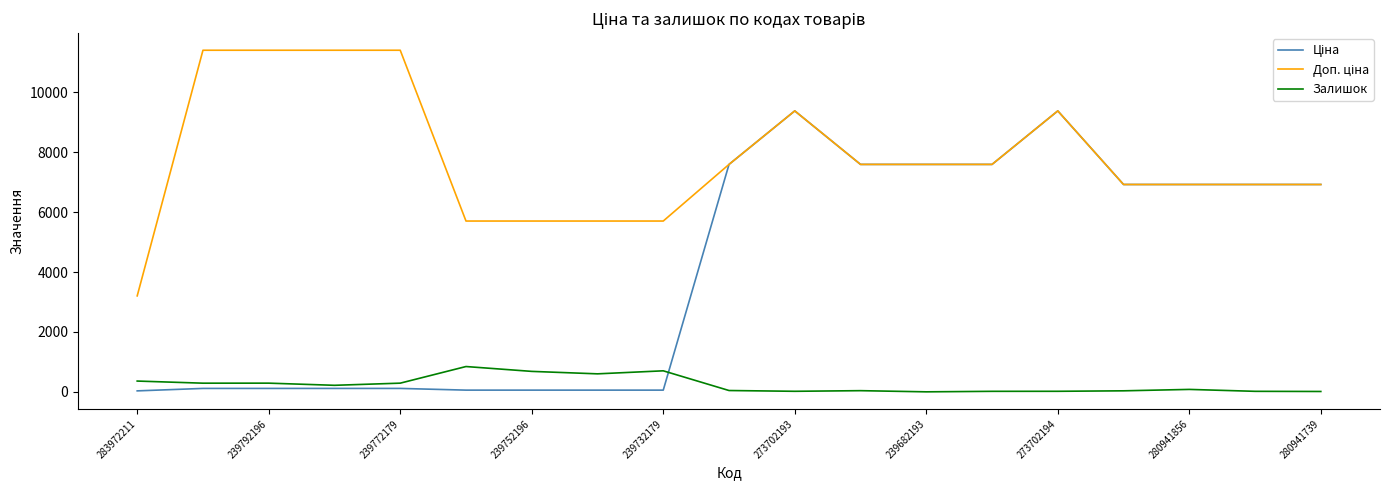

How many lines are shown in the chart?

3